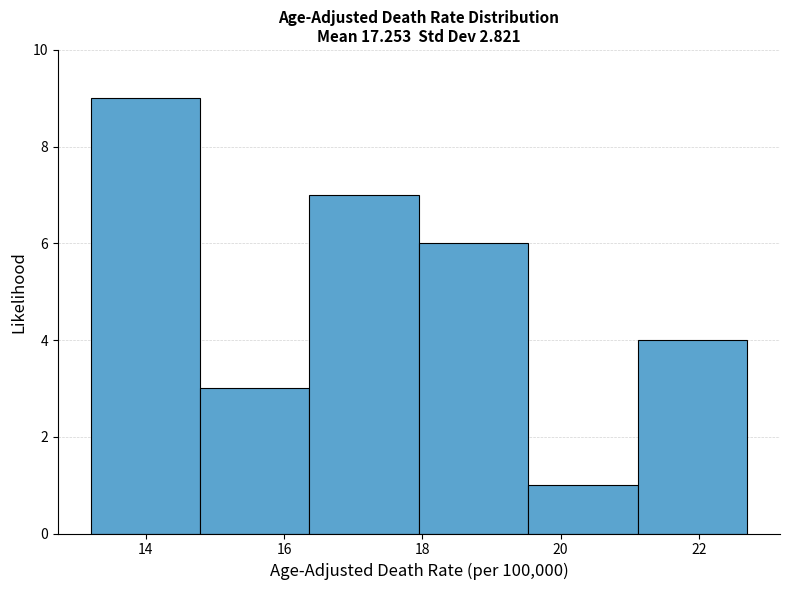

Which range on the x-axis has the tallest bar?

13.2 to 14.8